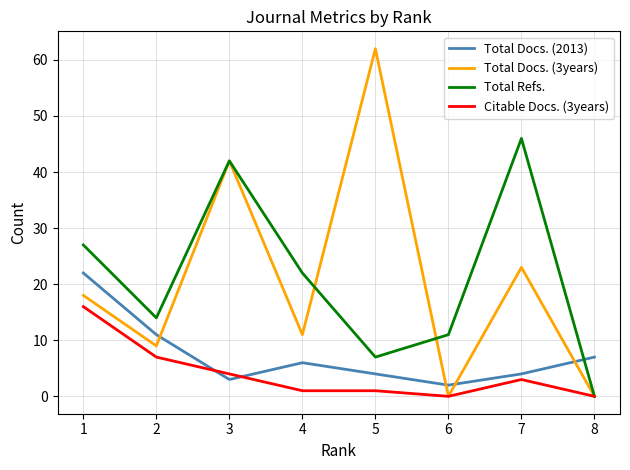

Is the value of Citable Docs. (3years) at 1 greater than the value of Total Refs. at 3?

No